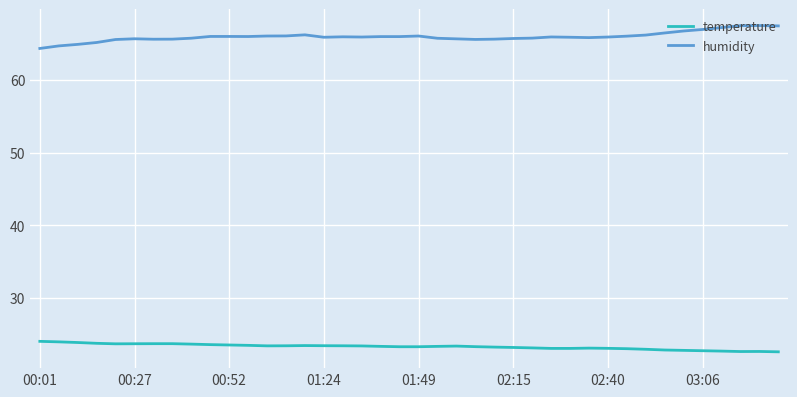

True or false: humidity and temperature cross at least once.

False